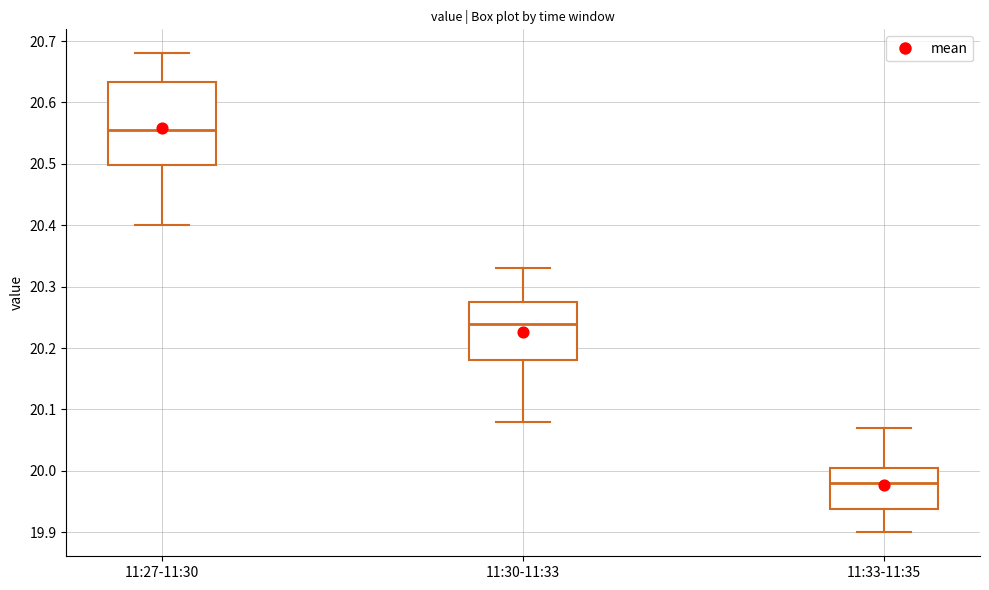

Comparing the boxes themselves (not the whiskers), which one is the tallest?

11:27-11:30